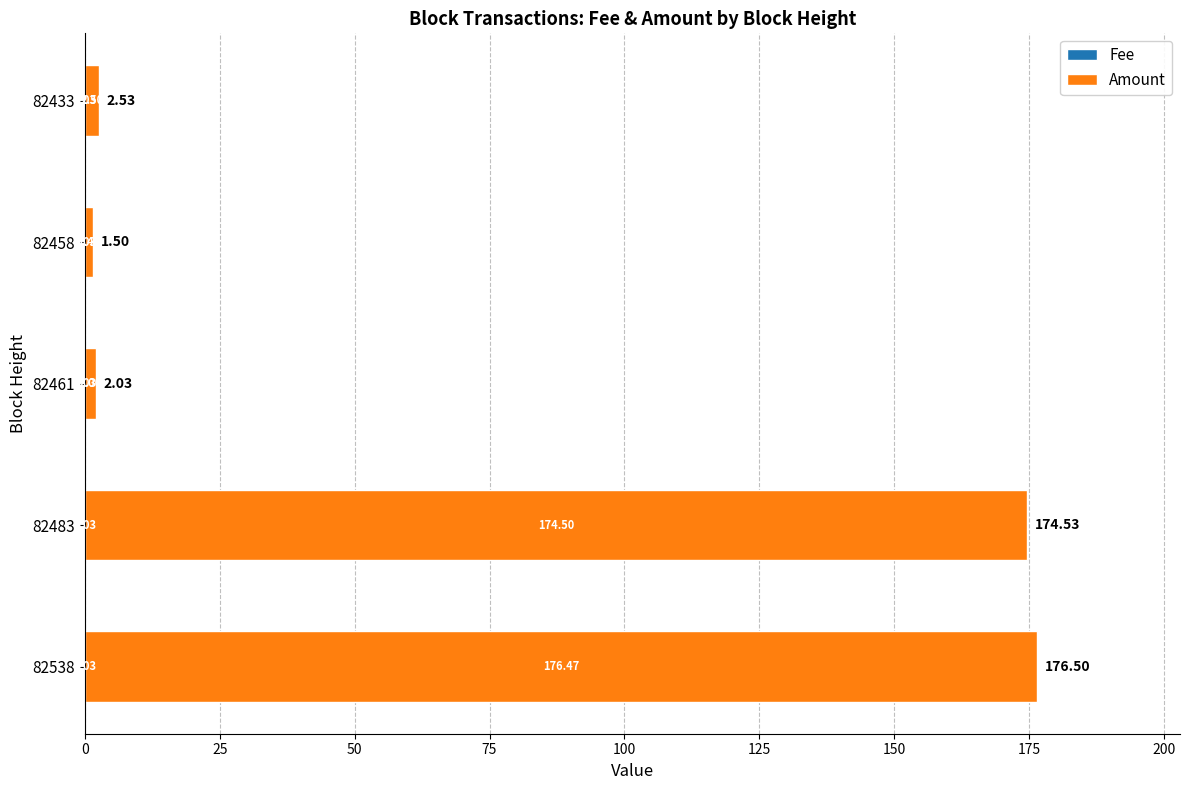

What is the total value across all series at 82461?

2.0